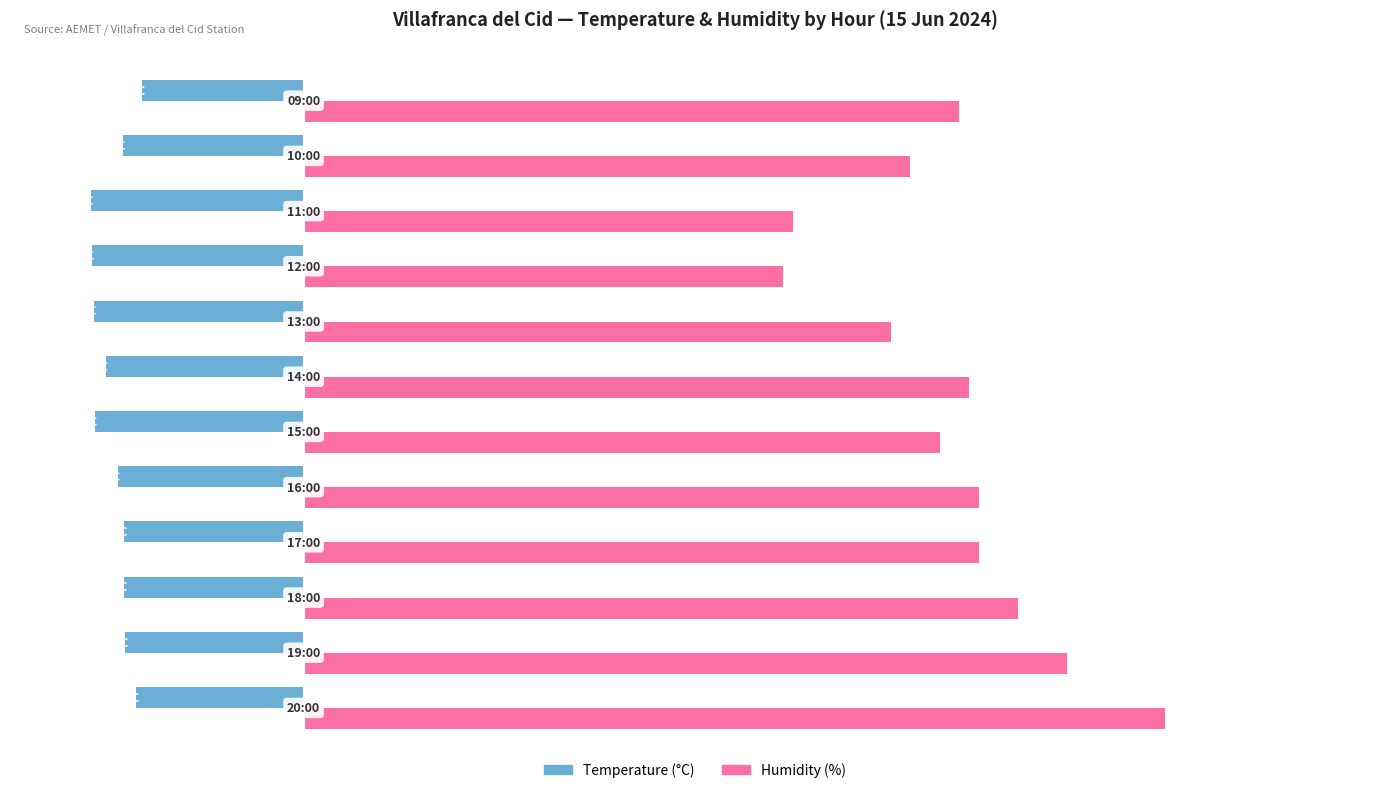

What are all the series names shown in the legend?

Temperature (°C), Humidity (%)